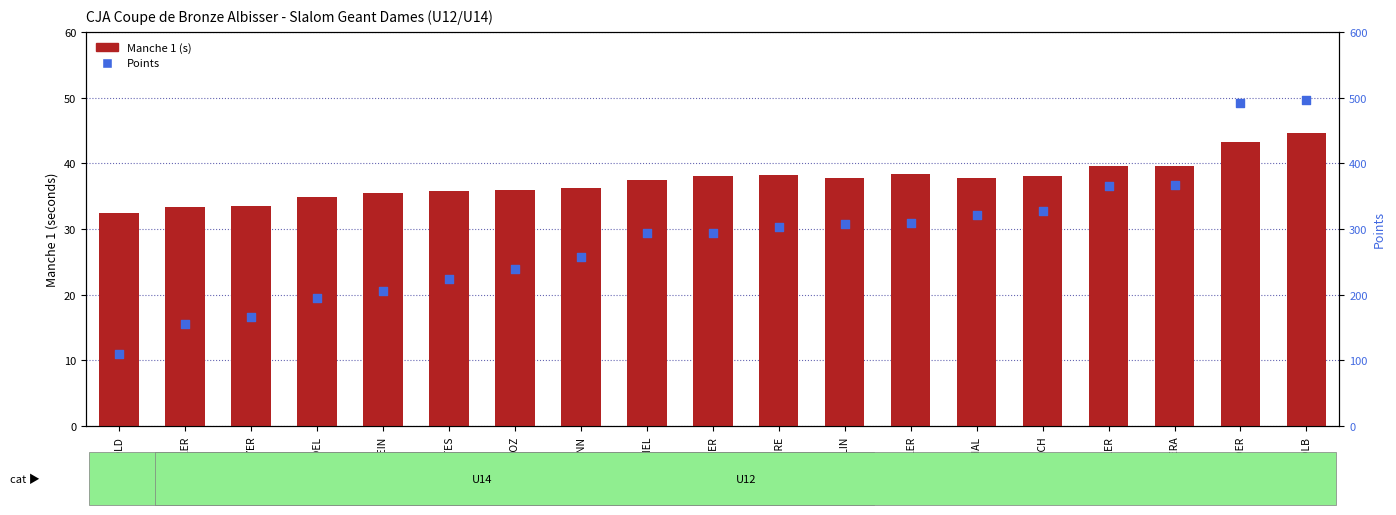

Which series has the largest total across all categories?

Points